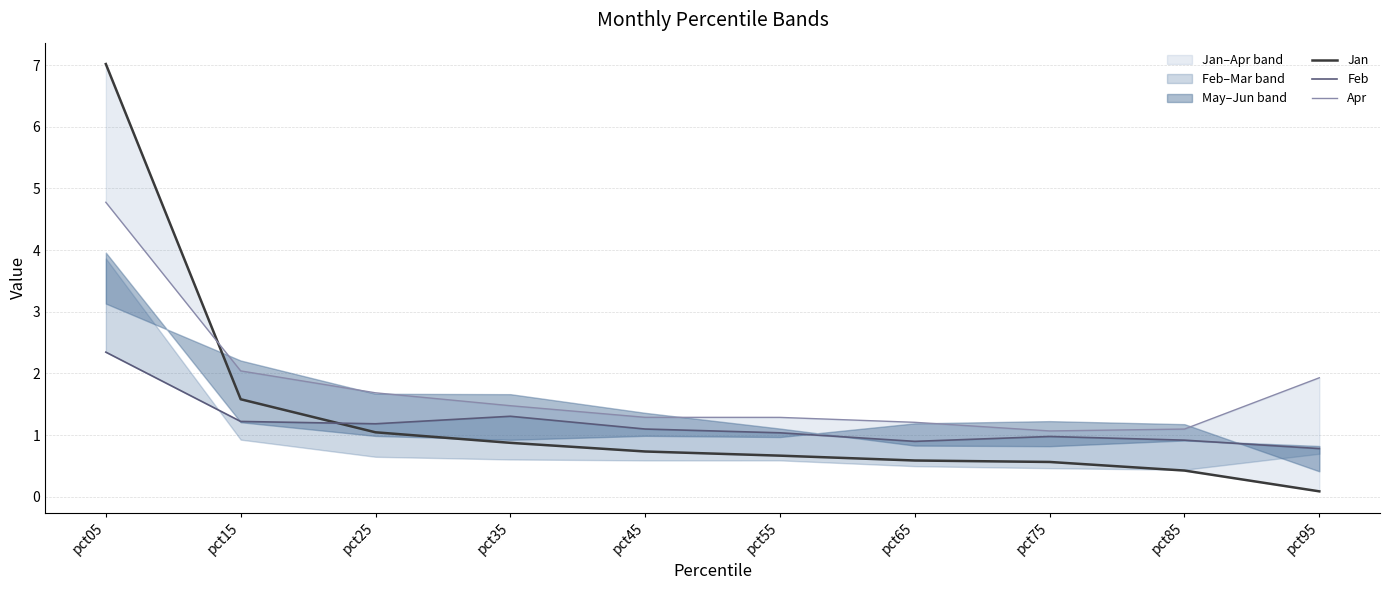

Which series has the largest total across all categories?

Apr